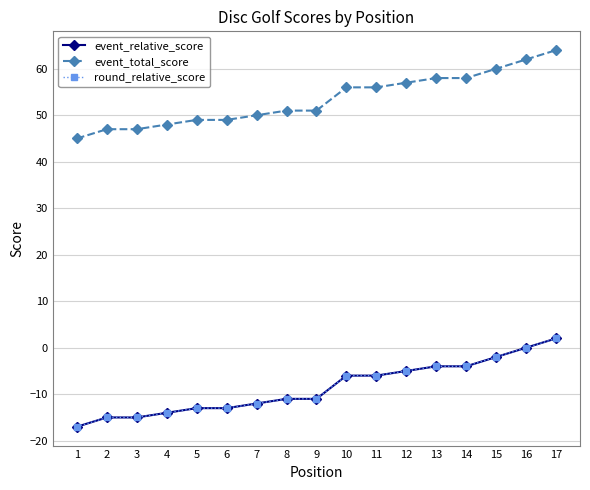

What are all the series names shown in the legend?

event_relative_score, event_total_score, round_relative_score